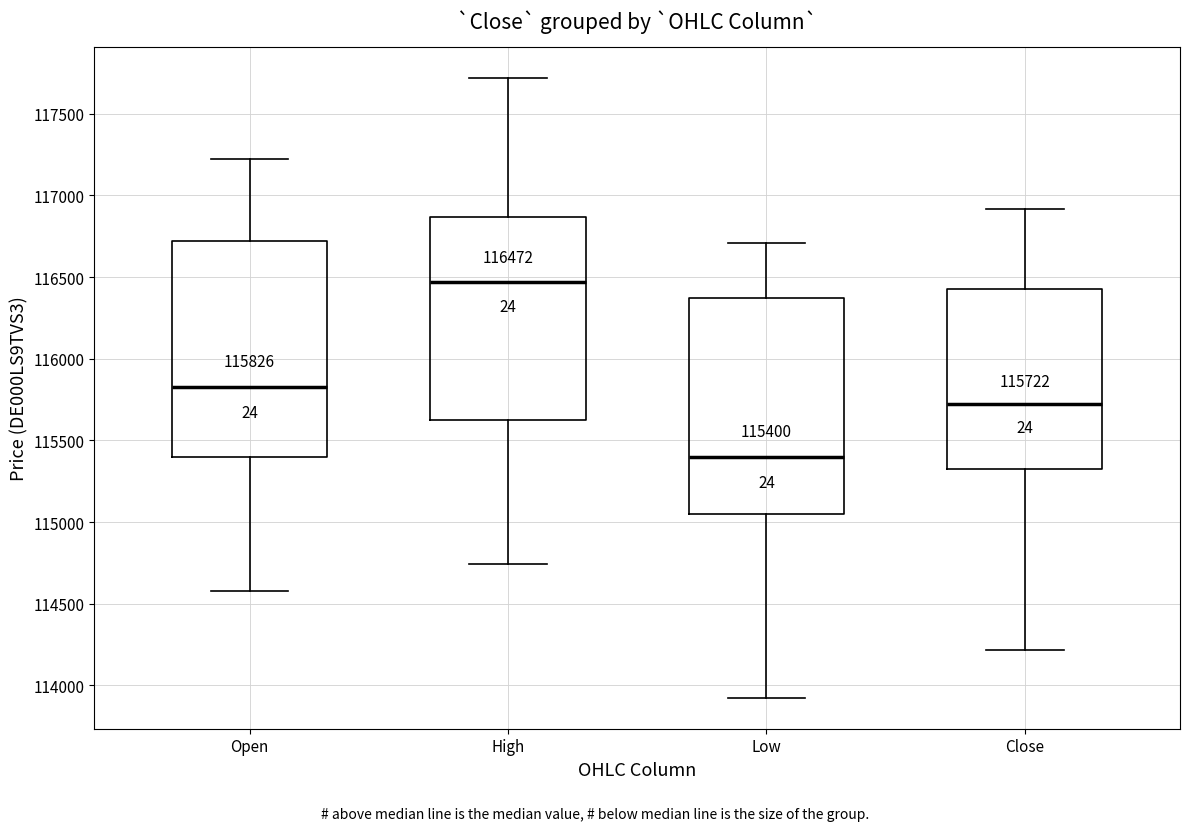

Which box has the highest median line?

High